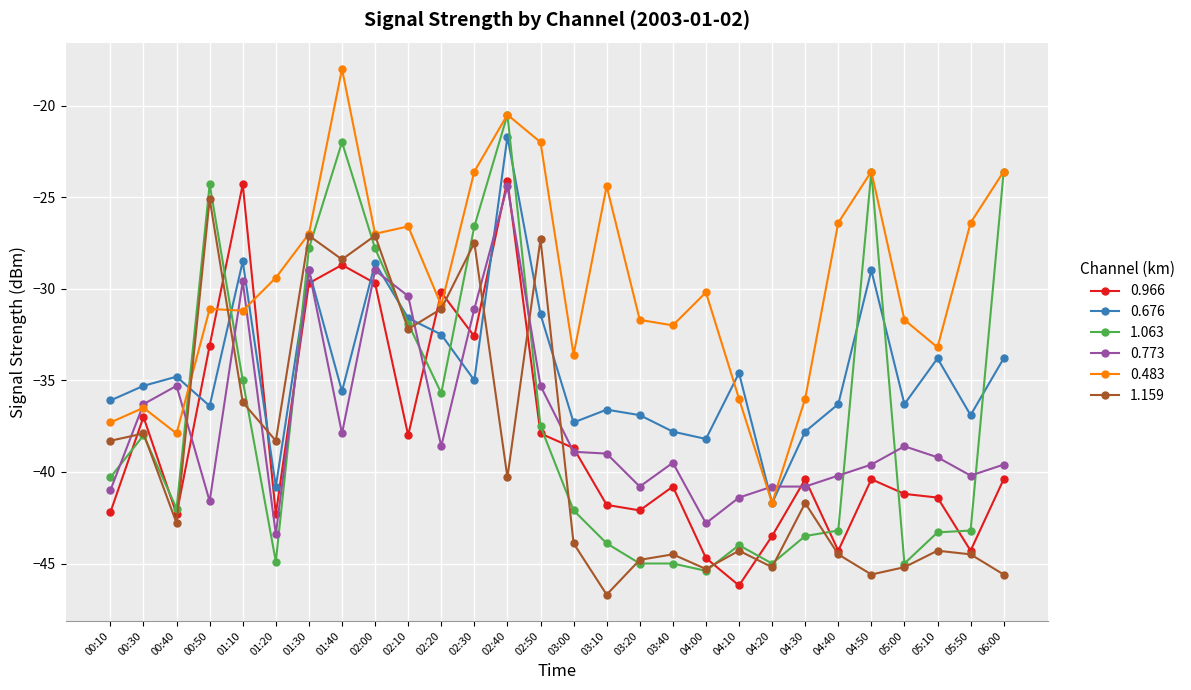

The value of 0.676 at 05:10 is -33.8. True or false?

True